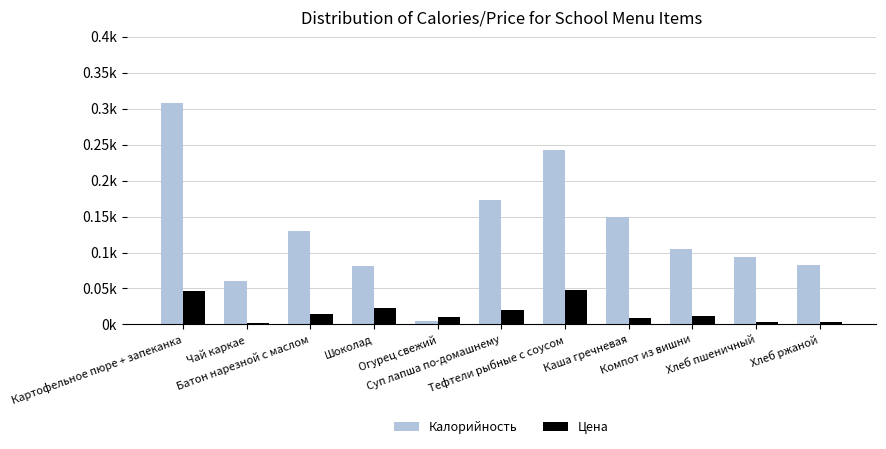

What is the value of the Калорийность bar at the 2nd from the left?

60.0